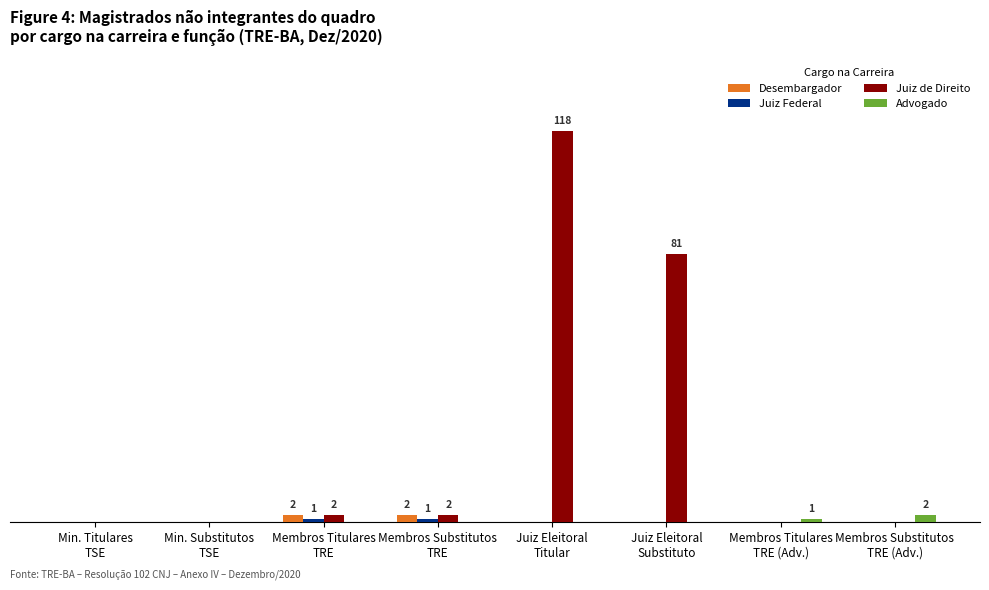

Which series has the largest total across all categories?

Juiz de Direito